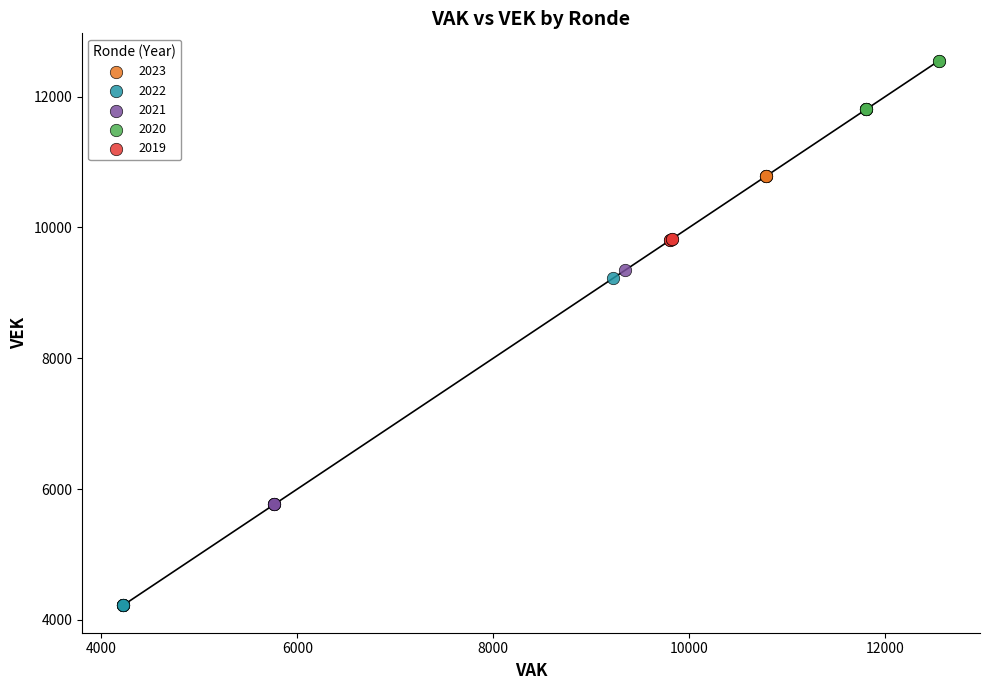

What are all the series names shown in the legend?

2023, 2022, 2021, 2020, 2019